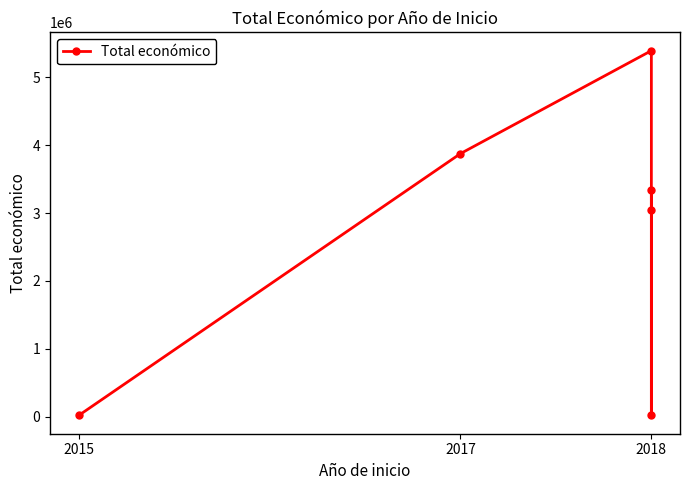

Where is the data nearest to the value 2705274?

2018